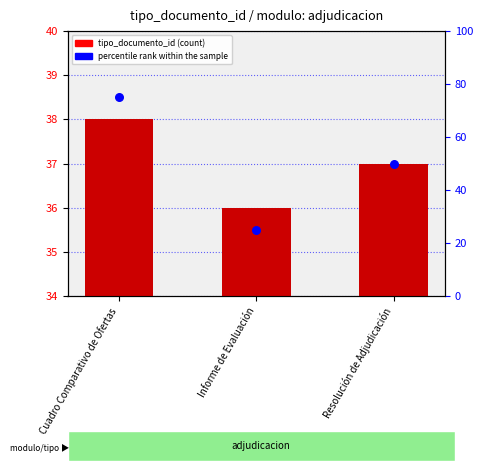

Which series has the largest total across all categories?

percentile rank within the sample